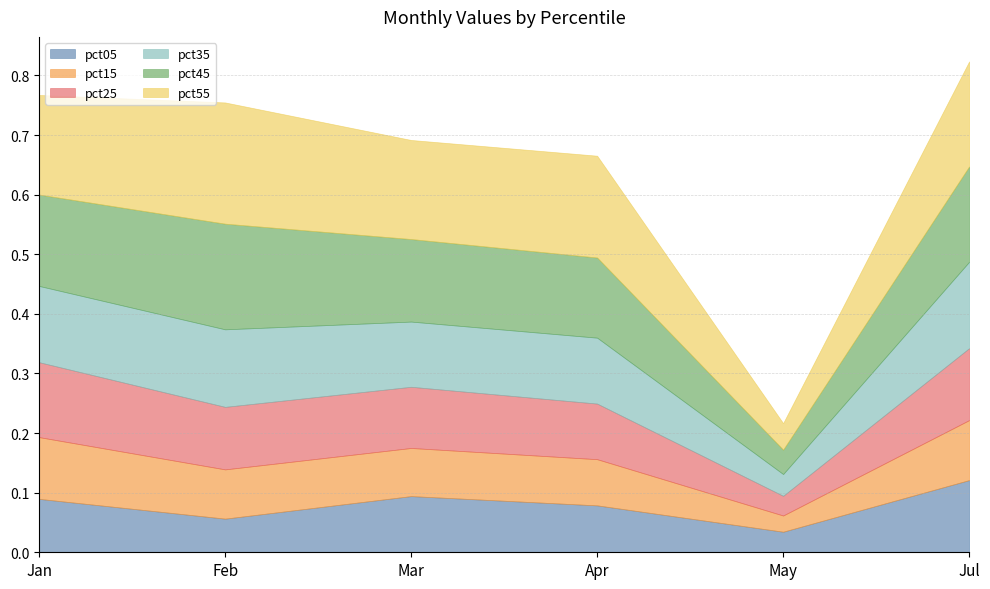

What is the sum of the pct45 values at Jan and Jul?

0.3